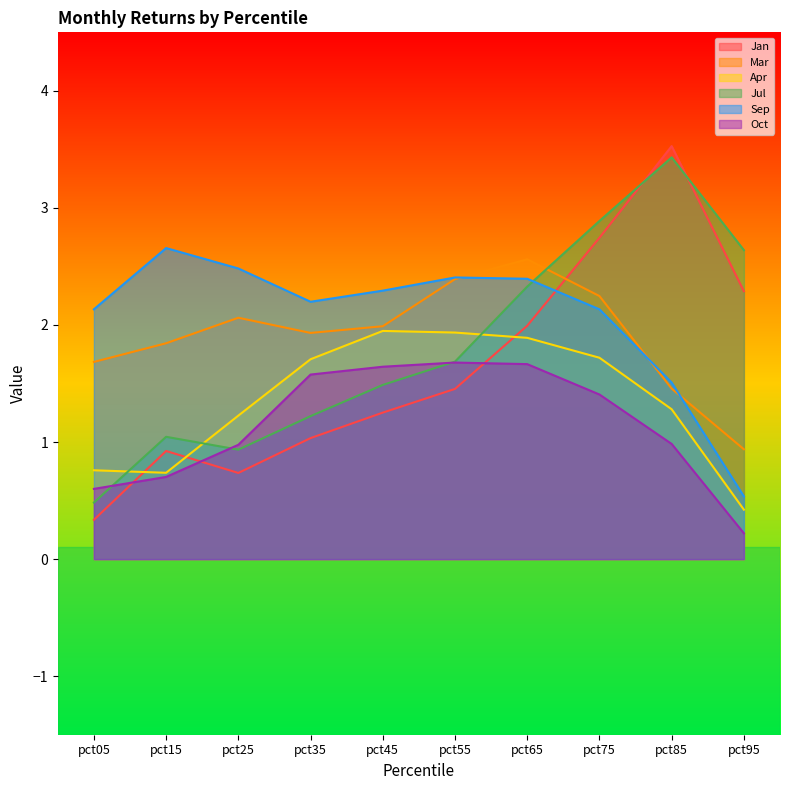

Is it true that Jan equals 0.9 at pct15?

True